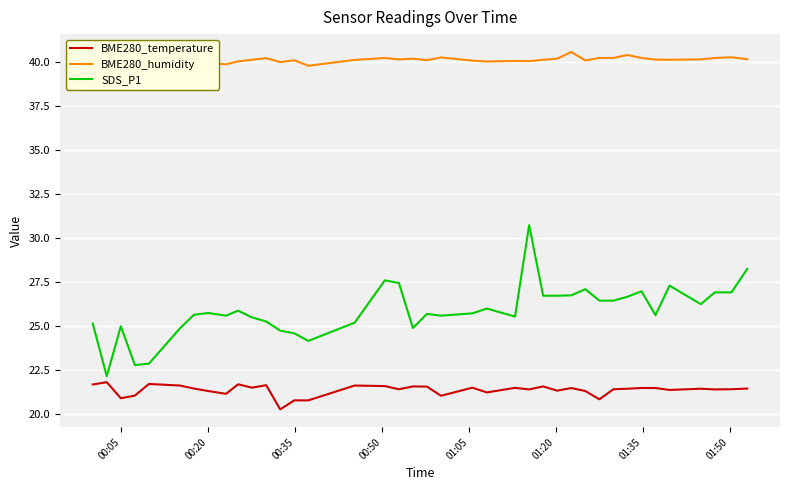

List the series in order of their peak value, highest first.

BME280_humidity, SDS_P1, BME280_temperature